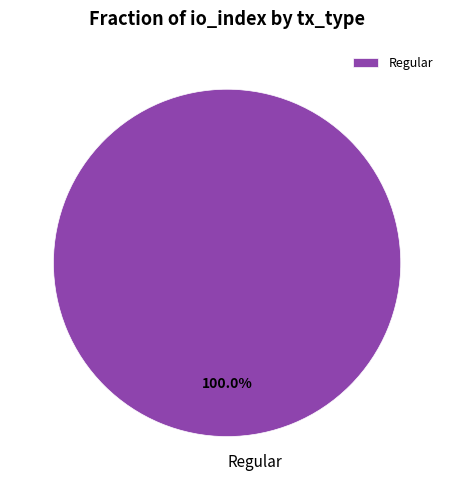

True or false: Regular accounts for 85% of the total.

False